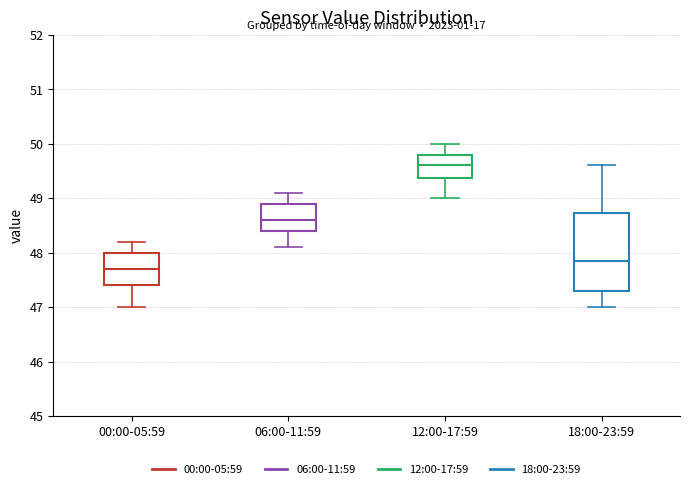

Comparing the boxes themselves (not the whiskers), which one is the tallest?

18:00-23:59